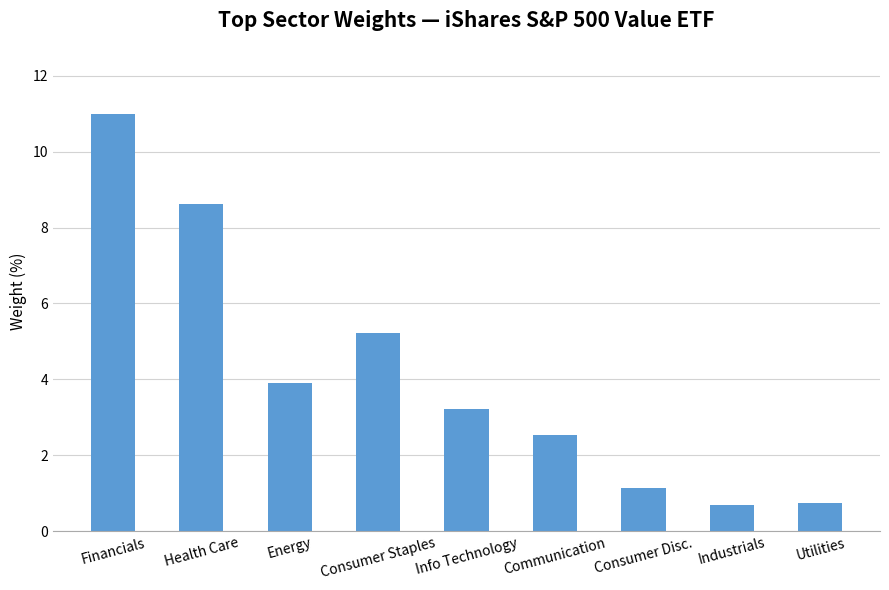

What is the difference between the maximum and minimum values?

10.3